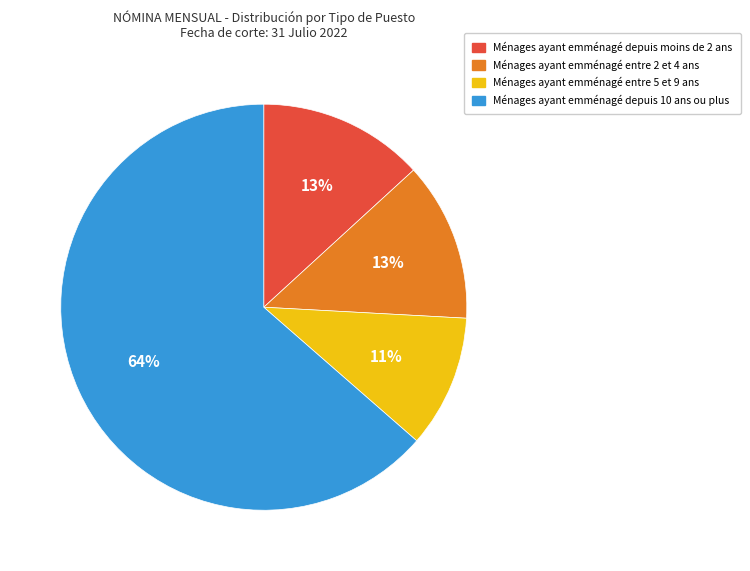

How many slices are in this pie chart?

4